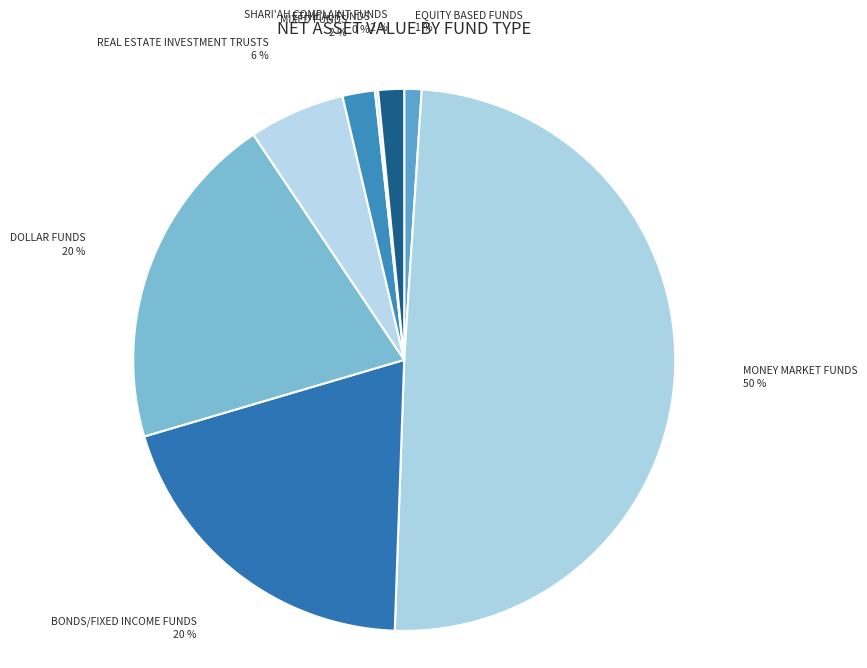

Is it true that REAL ESTATE INVESTMENT TRUSTS is 6% of the pie?

True